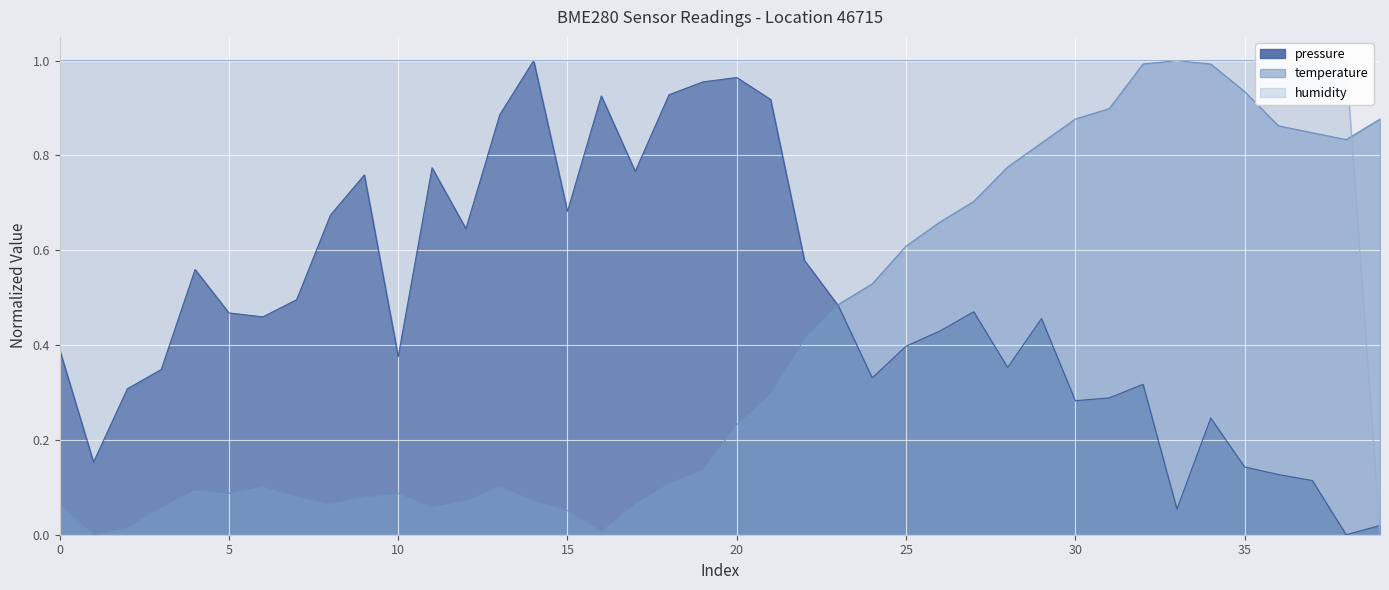

What is the value of the pressure point at the 8th from the left?

0.5